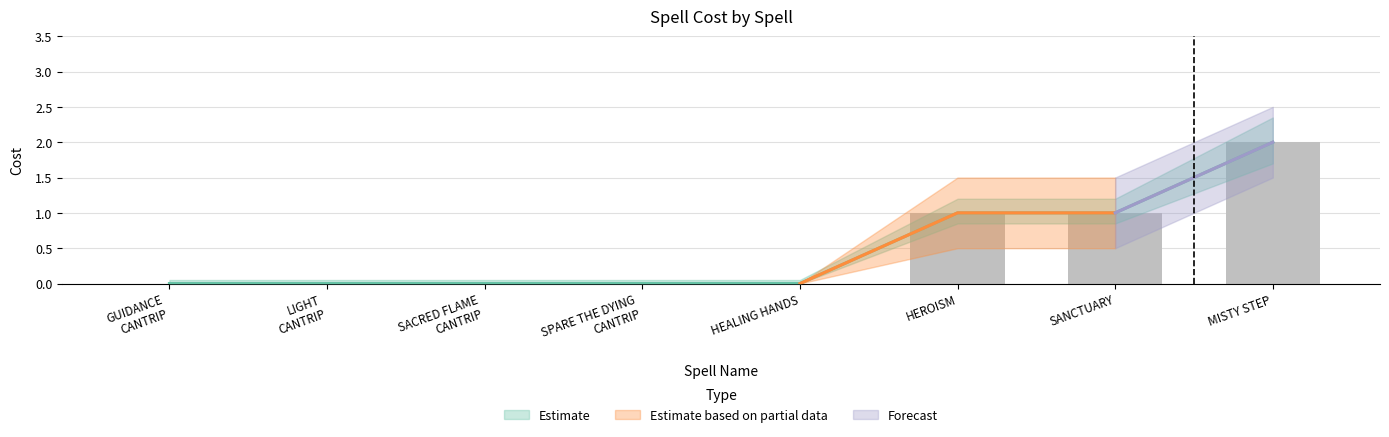

Does the chart contain stacked bars?

No